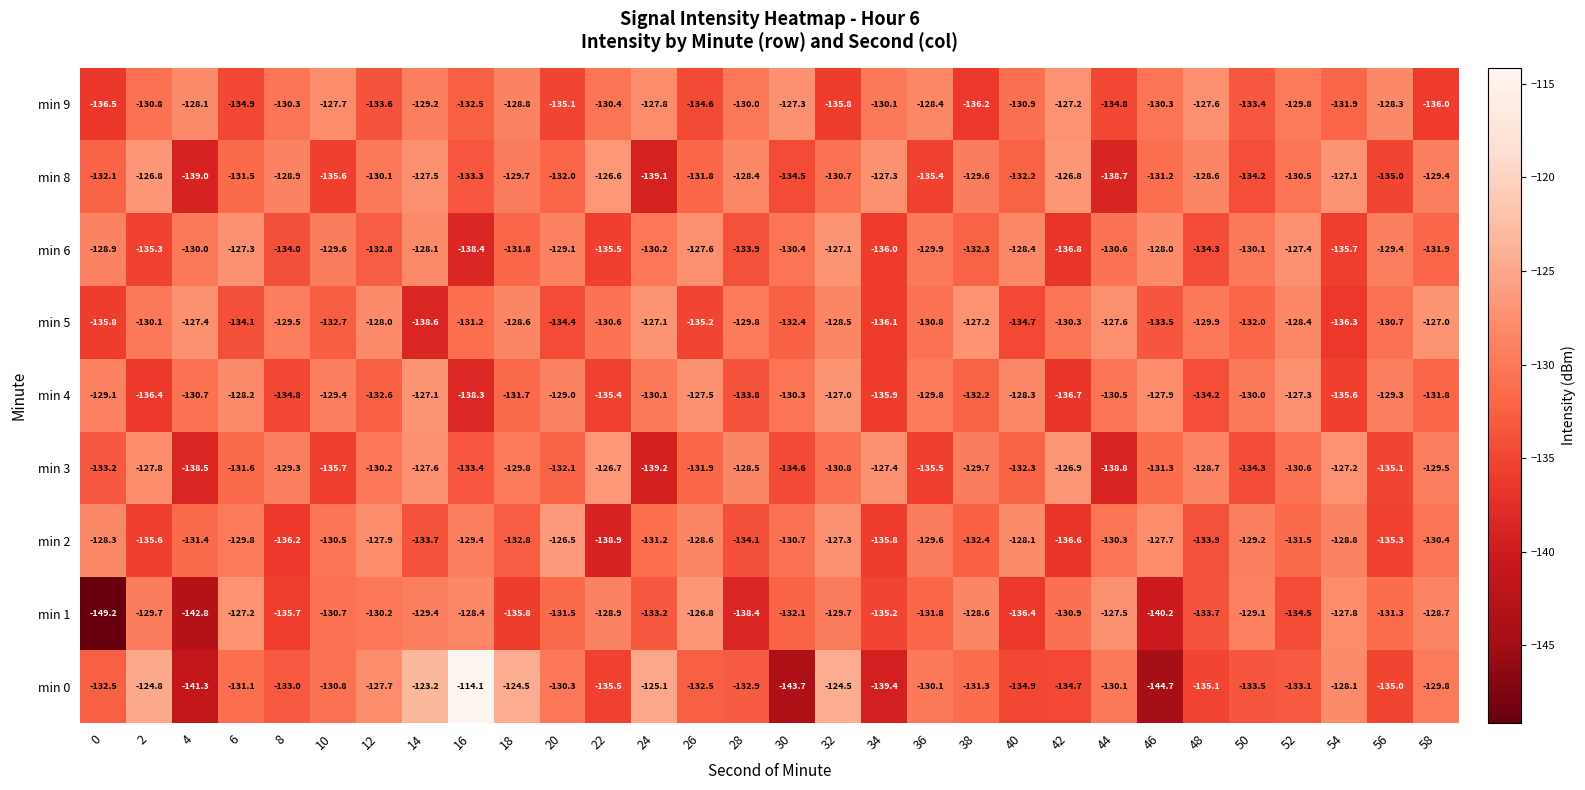

Count the number of categories in the chart.

30